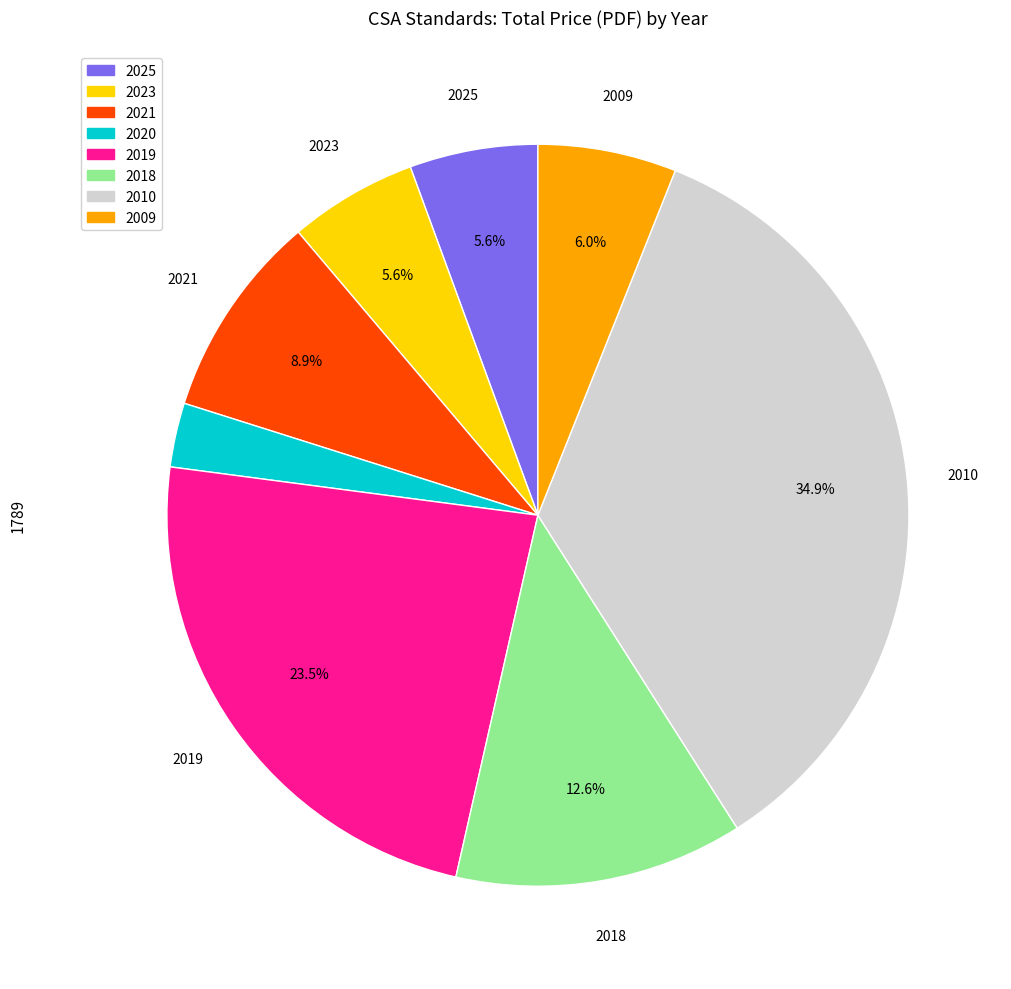

Approximately how many times larger is the value at 2023 compared to 2010?

0.2